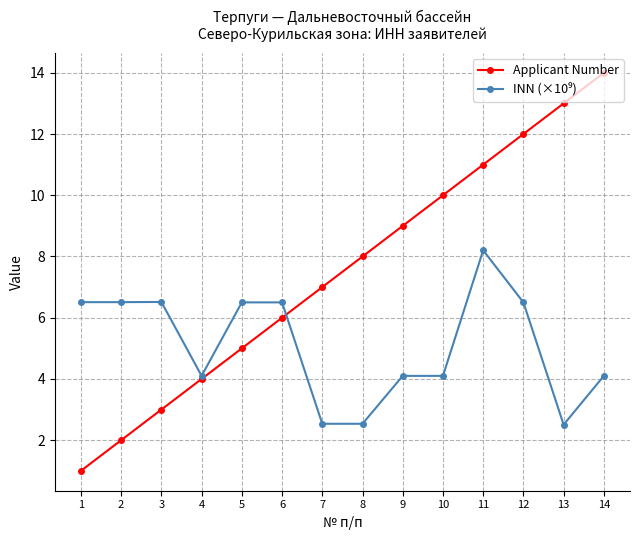

Does the chart have visible grid lines?

Yes